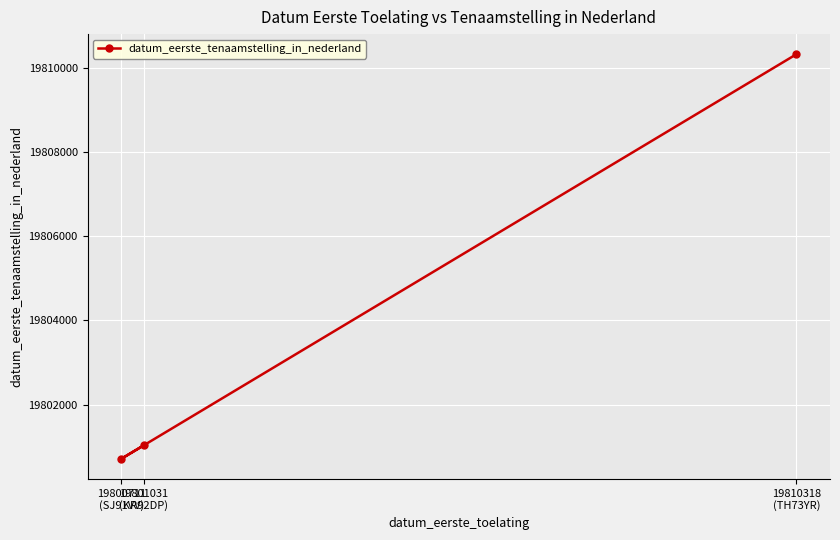

How many lines are shown in the chart?

1